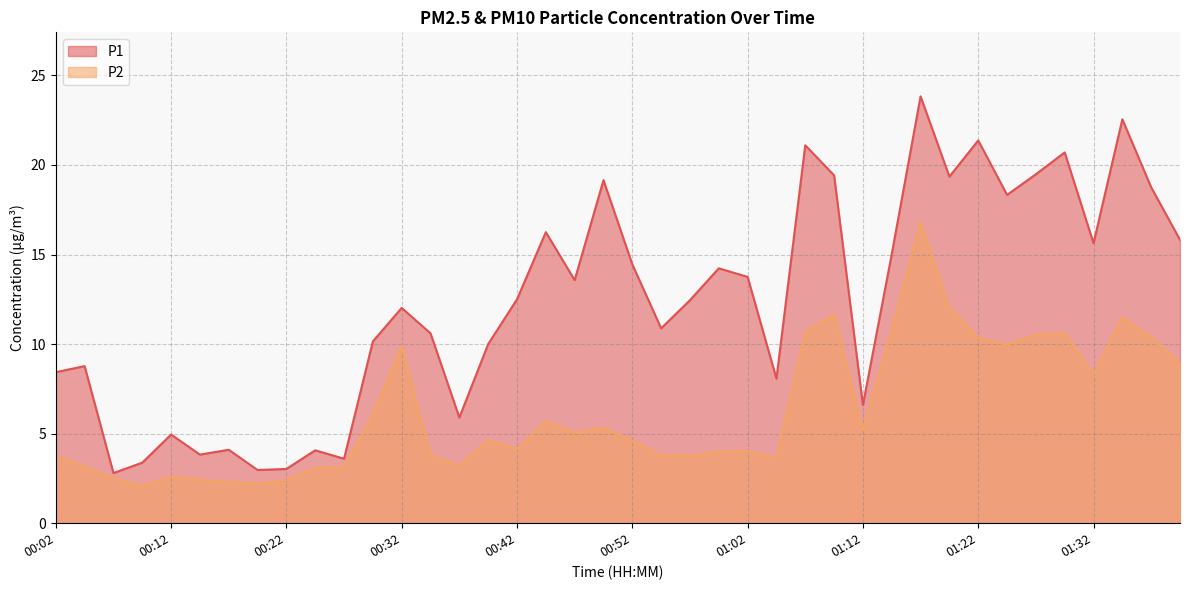

Does the chart display data point markers on the line(s)?

No